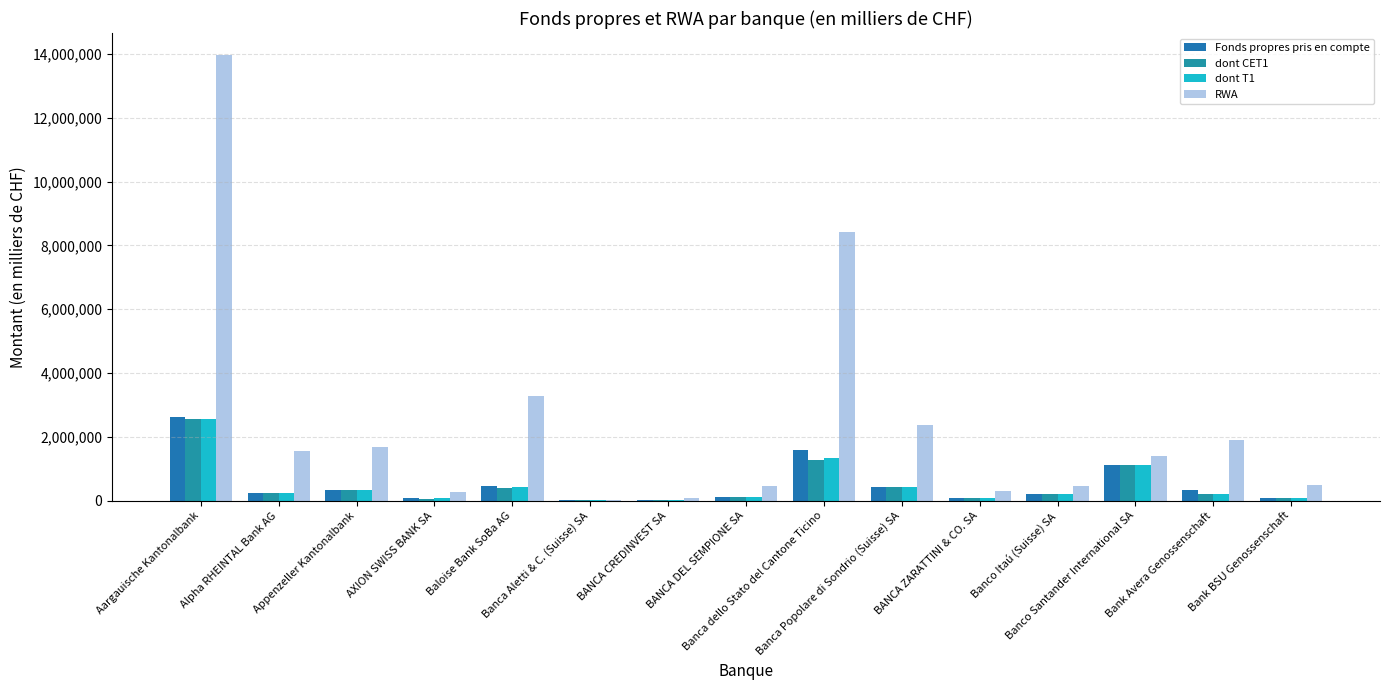

Read the RWA value at Aargauische Kantonalbank, to the nearest 10.

13955420